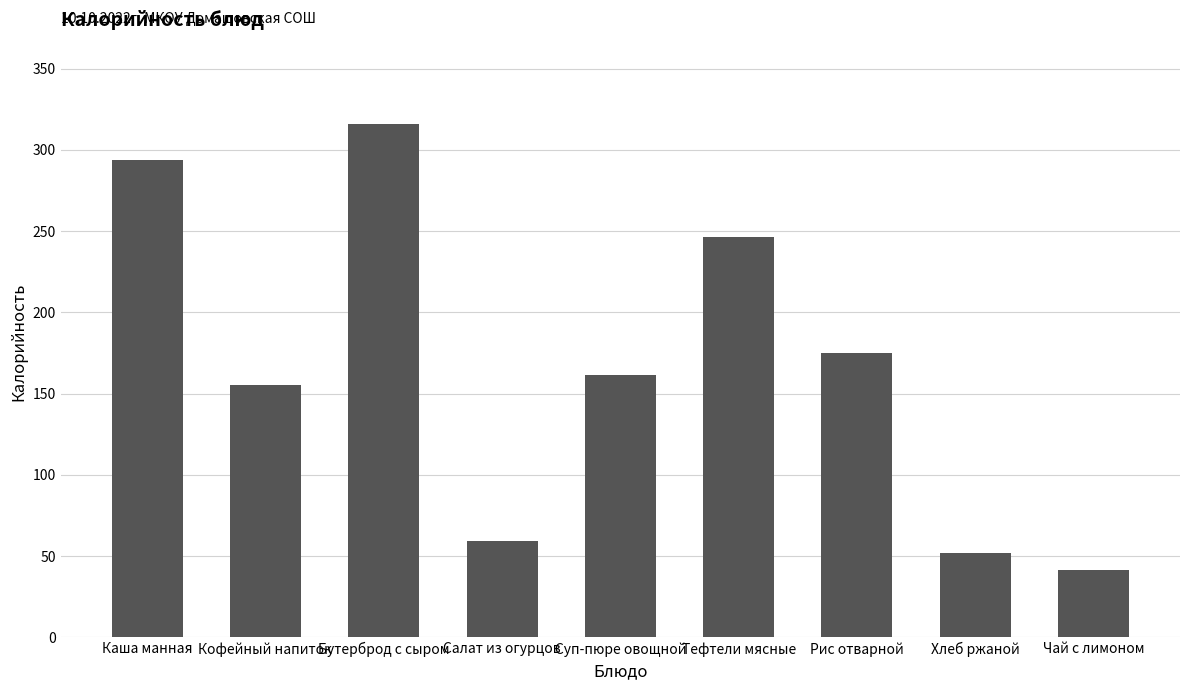

Reading right to left, transcribe all the data shown in this chart.

Чай с лимоном=41.6	Хлеб ржаной=52.2	Рис отварной=175.0	Тефтели мясные=246.5	Суп-пюре овощной=161.4	Салат из огурцов=59.1	Бутерброд с сыром=316.0	Кофейный напиток=155.2	Каша манная=294.0